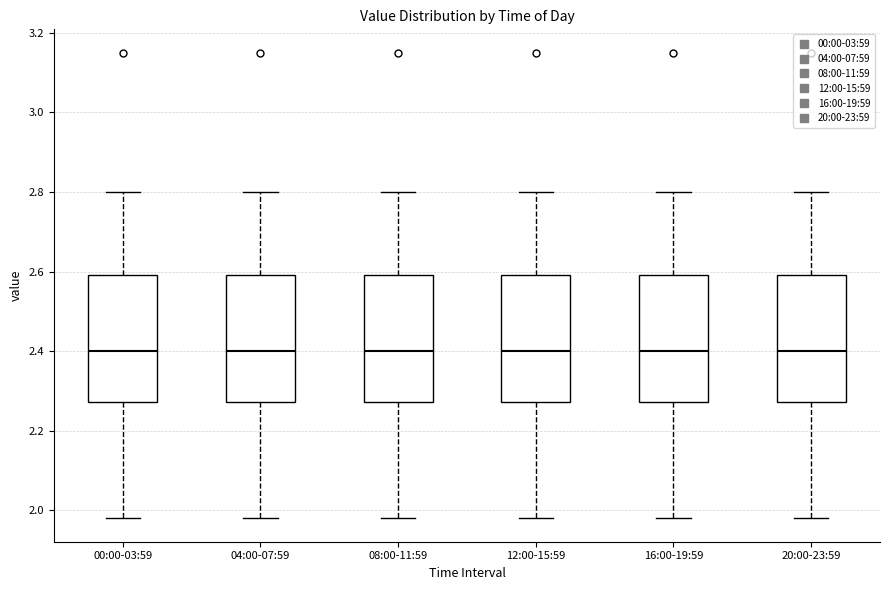

Reading left to right, transcribe this box plot: for each box, give where its median line is, the range the box spans, and where its two whiskers end, as read against the y-axis. The values are not printed on the chart, so give them approximately, as read against the axis.

00:00-03:59: median 2.40, box 2.28 to 2.60, whiskers 1.98 to 2.80
04:00-07:59: median 2.40, box 2.28 to 2.60, whiskers 1.98 to 2.80
08:00-11:59: median 2.40, box 2.28 to 2.60, whiskers 1.98 to 2.80
12:00-15:59: median 2.40, box 2.28 to 2.60, whiskers 1.98 to 2.80
16:00-19:59: median 2.40, box 2.28 to 2.60, whiskers 1.98 to 2.80
20:00-23:59: median 2.40, box 2.28 to 2.60, whiskers 1.98 to 2.80